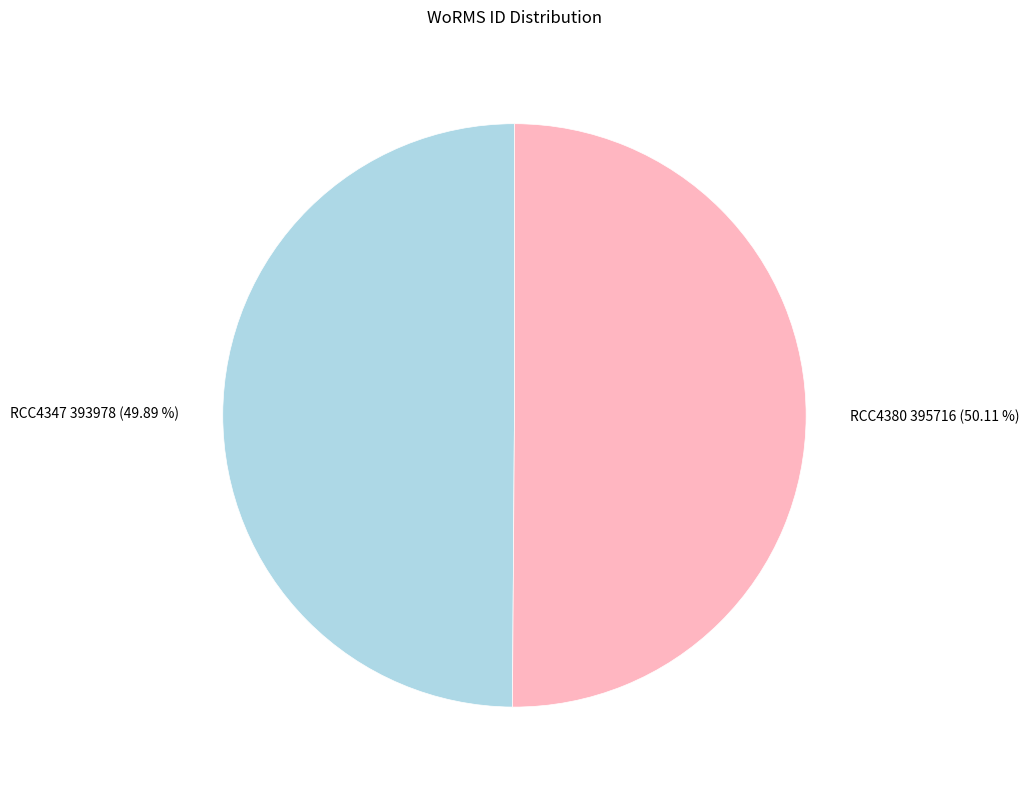

Is the sum of RCC4380 395716 (50.11 %) and RCC4347 393978 (49.89 %) greater than half?

Yes